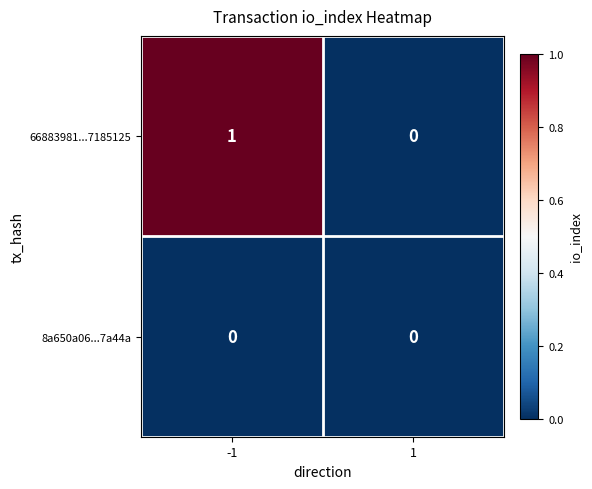

At -1, list the series in order from largest to smallest.

66883981...7185125, 8a650a06...7a44a